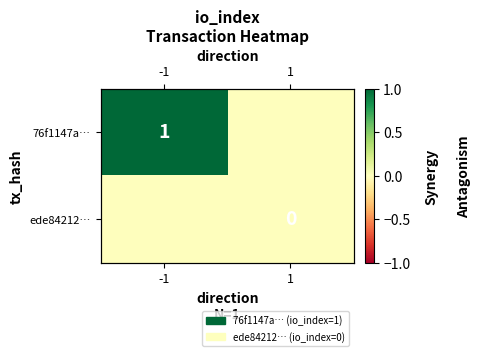

Which label corresponds to the smallest value in the chart?

1